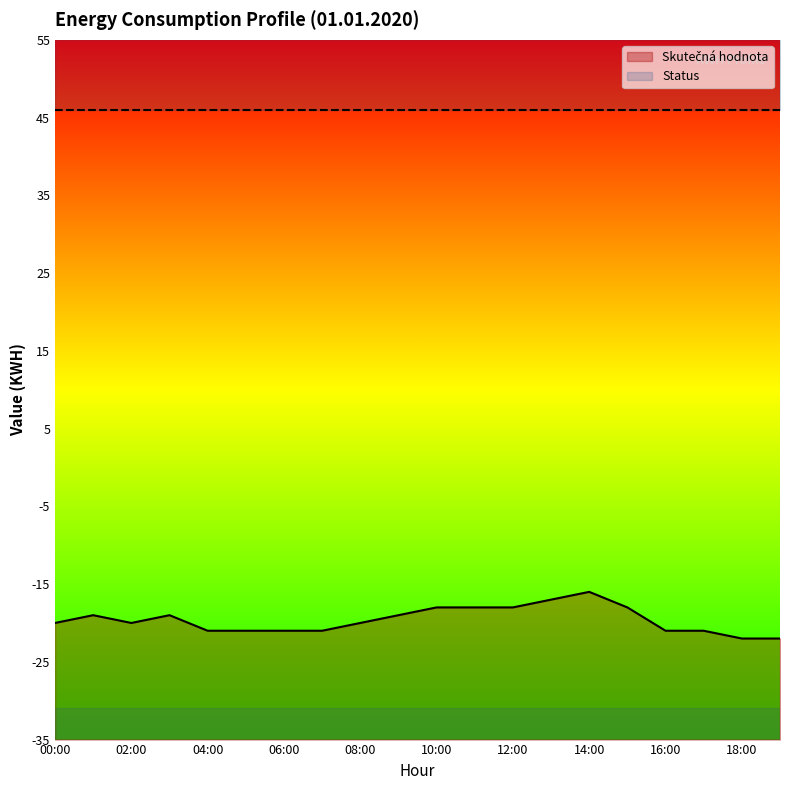

Where is the first local maximum?

01:00